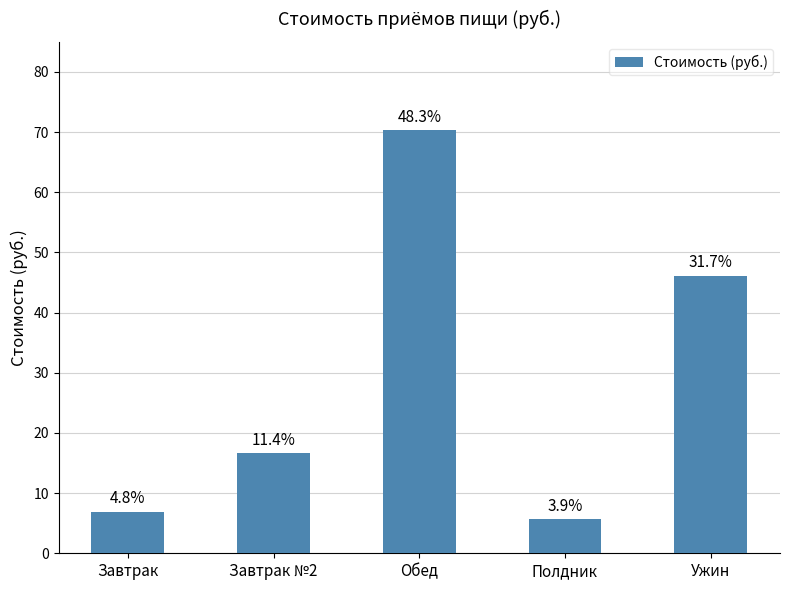

How many bars are there in total?

5